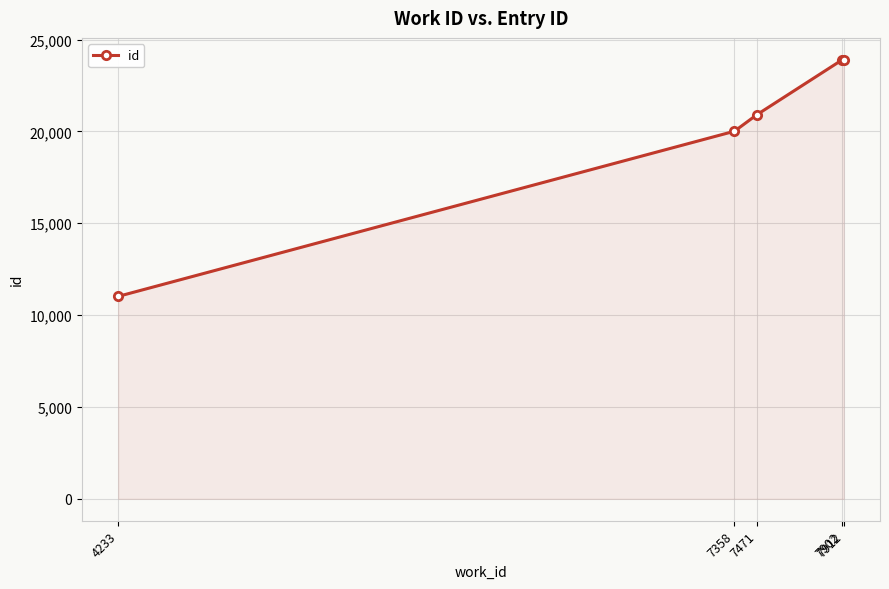

Where is the data nearest to the value 17460?

7358